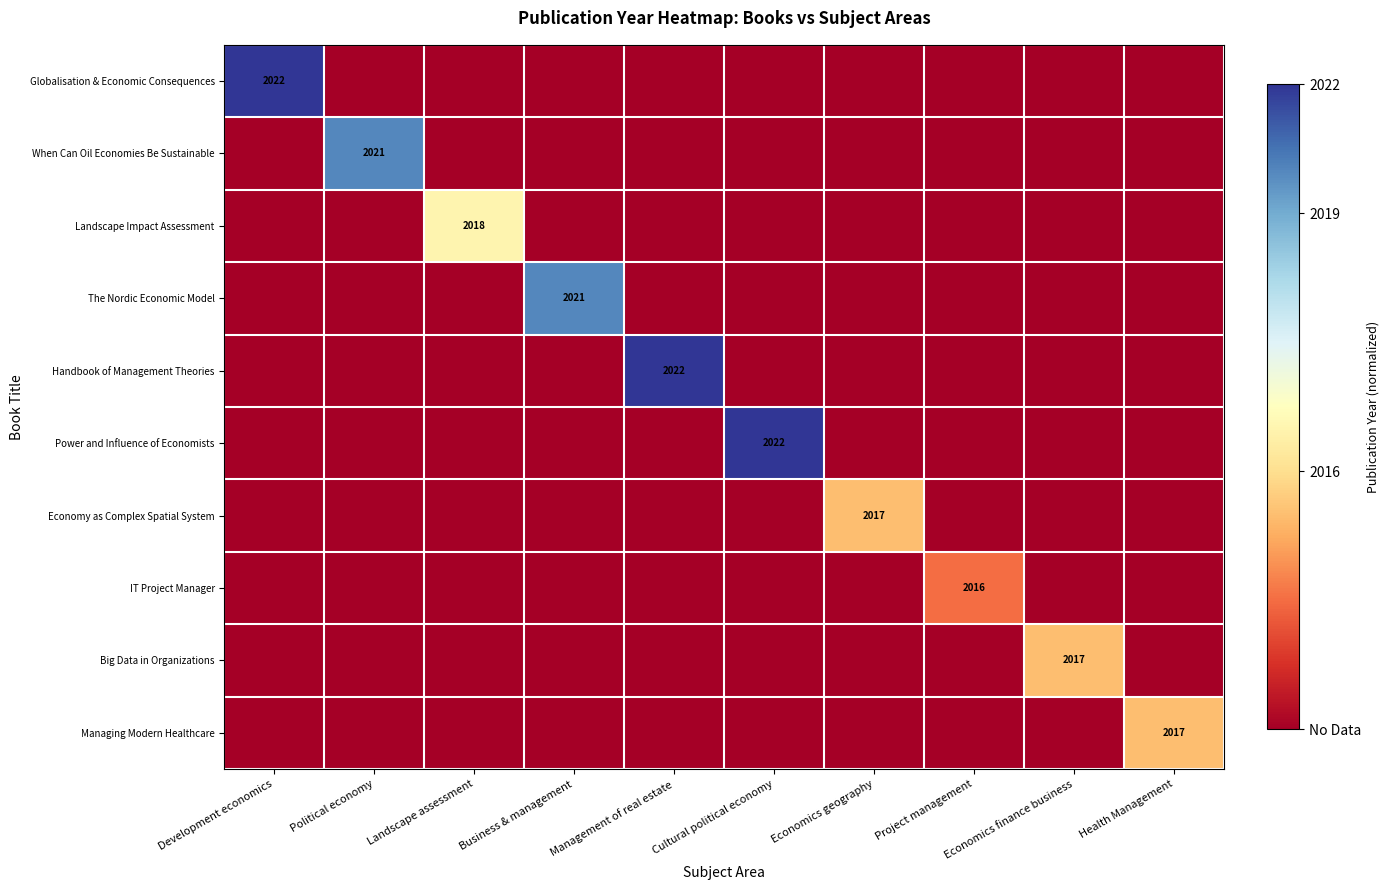

The When Can Oil Economies Be Sustainable series shows 2021.0 at Political economy. True or false?

True